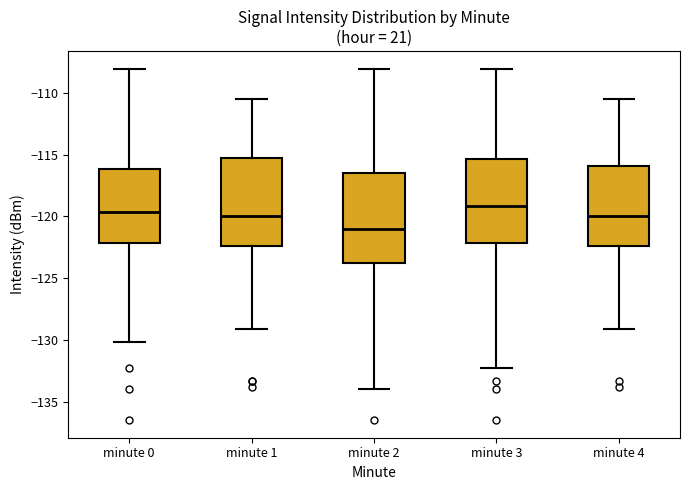

Reading left to right, read every box against the y-axis: the position of its median line, the range the box covers, and the ends of its whiskers. The values are not printed on the chart, so give them approximately, as read against the axis.

minute 0: median -119.5, box -122.0 to -116.0, whiskers -130.0 to -108.0
minute 1: median -120.0, box -122.5 to -115.5, whiskers -129.0 to -110.5
minute 2: median -121.0, box -124.0 to -116.5, whiskers -134.0 to -108.0
minute 3: median -119.0, box -122.0 to -115.5, whiskers -132.5 to -108.0
minute 4: median -120.0, box -122.5 to -116.0, whiskers -129.0 to -110.5